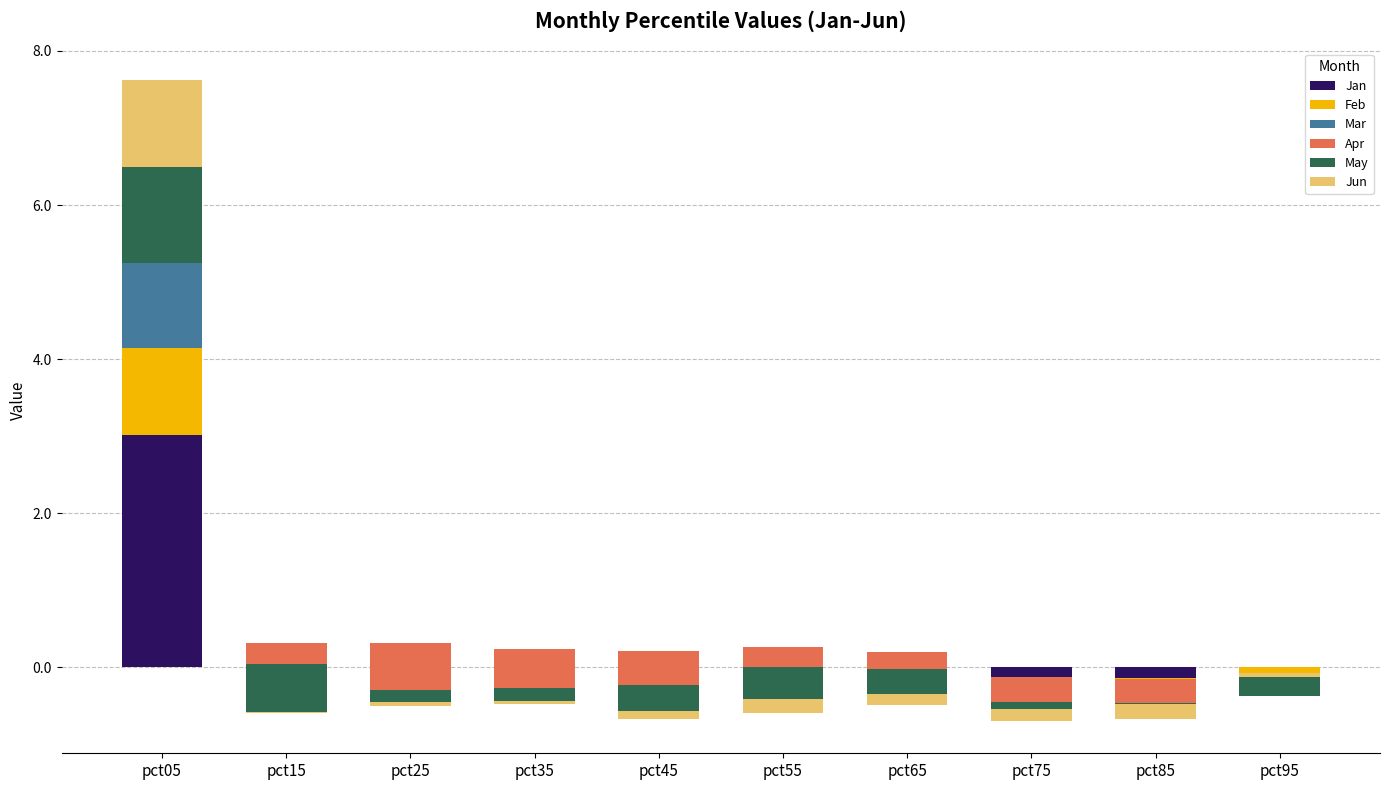

At how many categories does at least one series exceed 2?

1